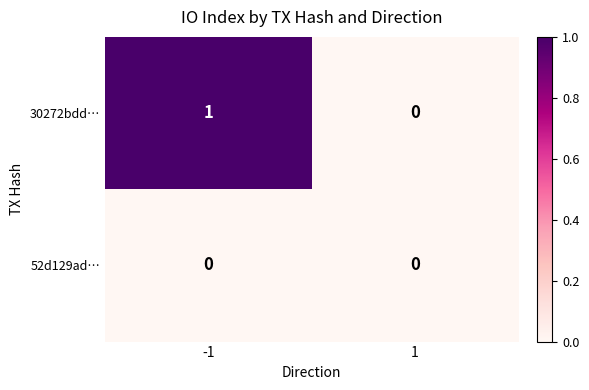

At which category is the sum across all series the highest?

-1